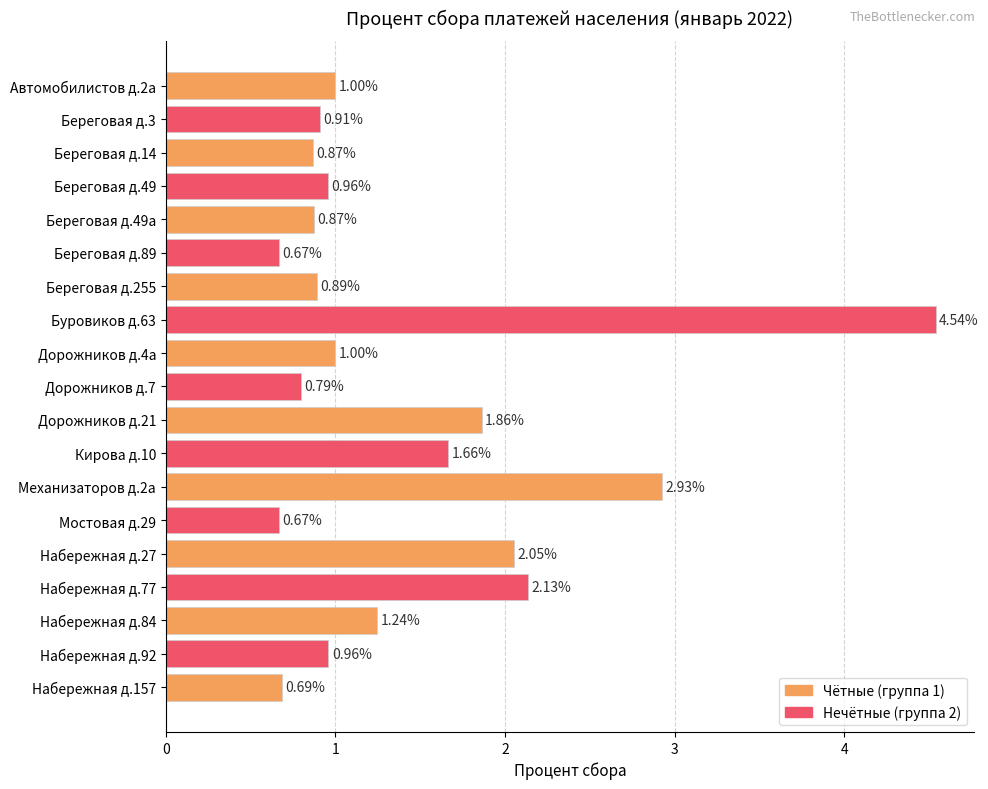

Does the chart contain stacked bars?

No